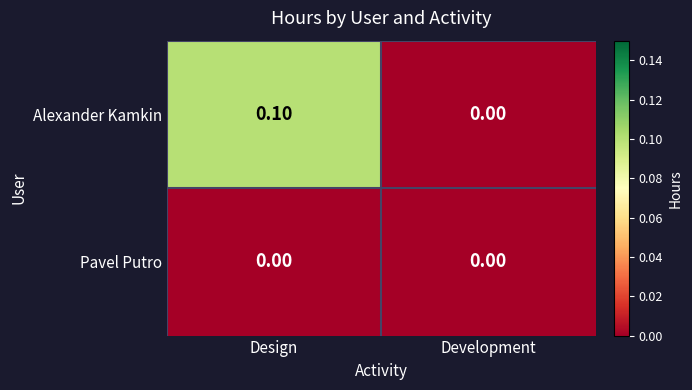

Where is Alexander Kamkin nearest to the value 0?

Development